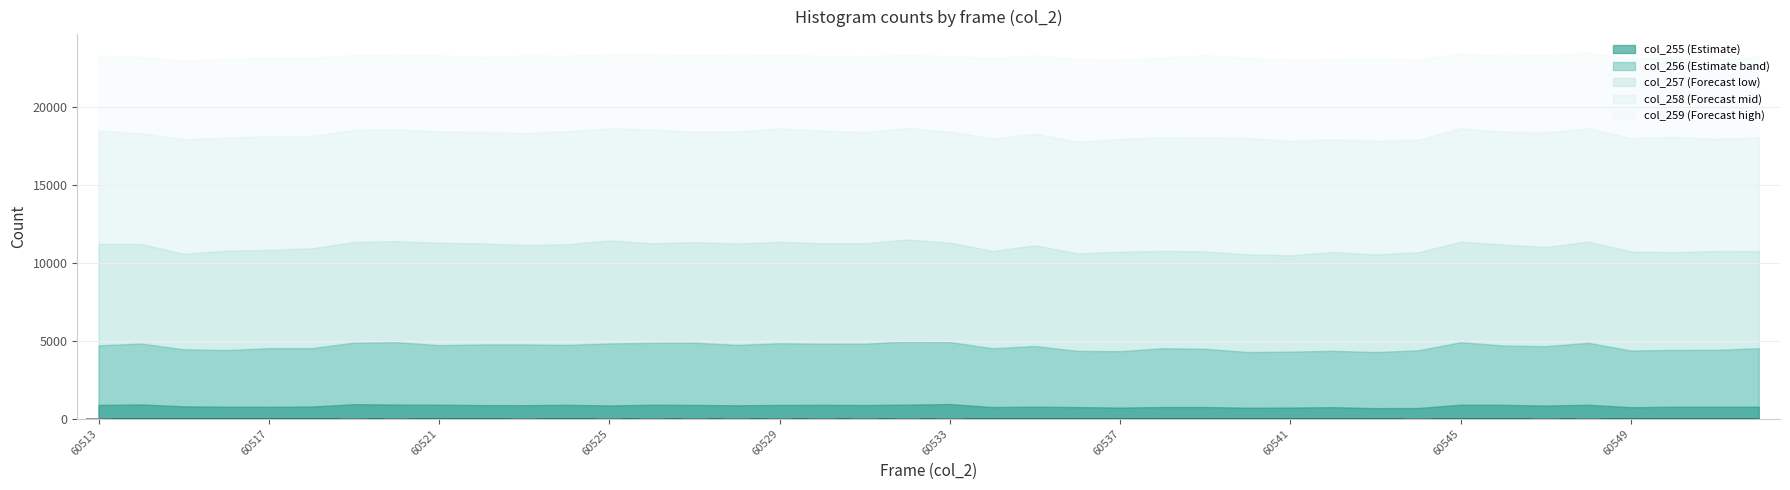

What is the sum of all values?

559